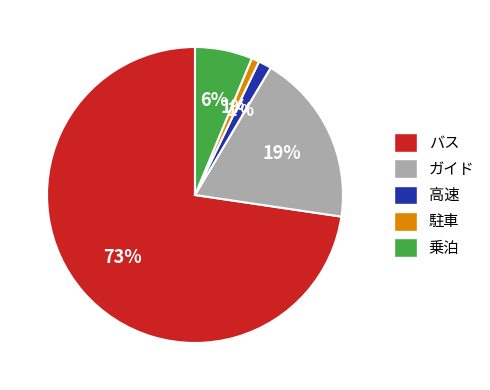

How many segments does this pie chart have?

5